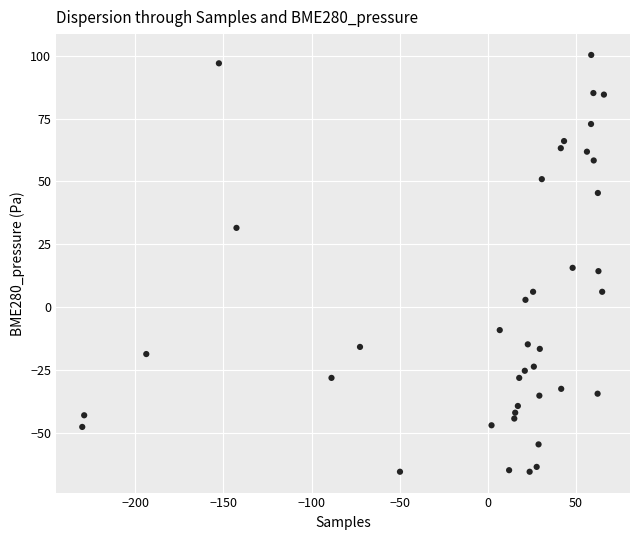

What is the range of X values (max minus min)?

295.9